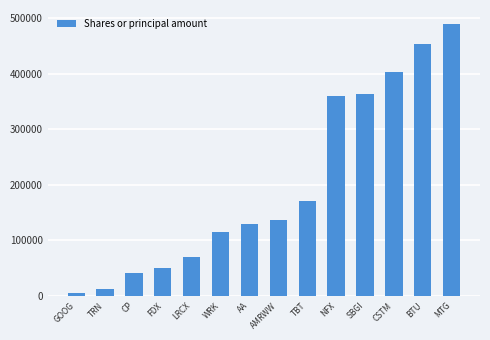

How many series are shown in this chart?

1